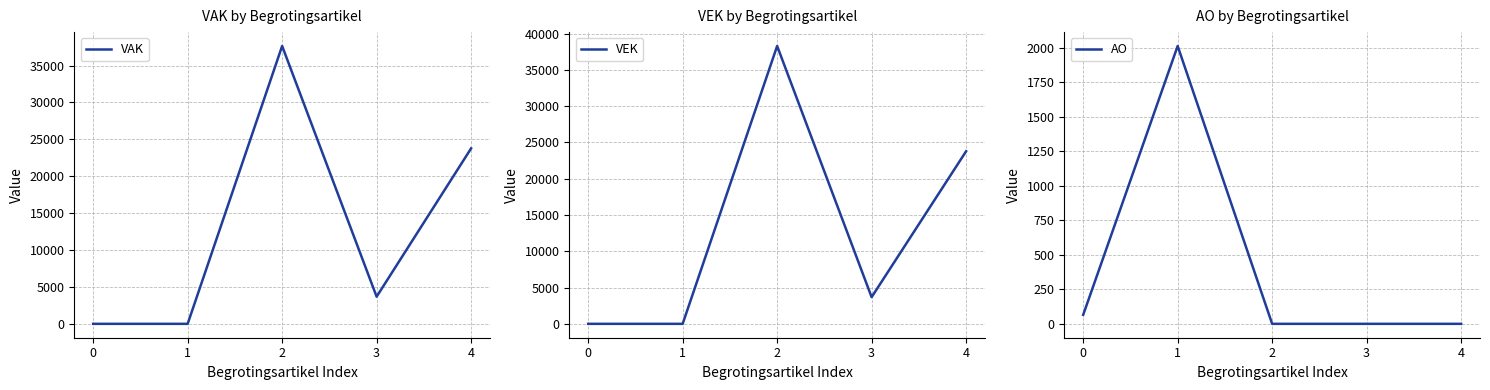

After their last crossing, which series has the higher values: VAK or AO?

VAK